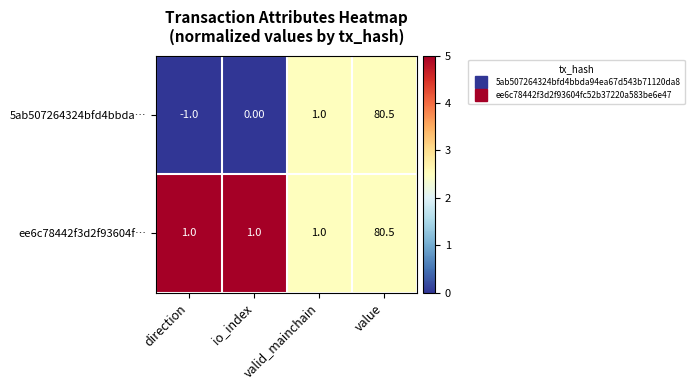

Which category has the lowest value across all series?

direction